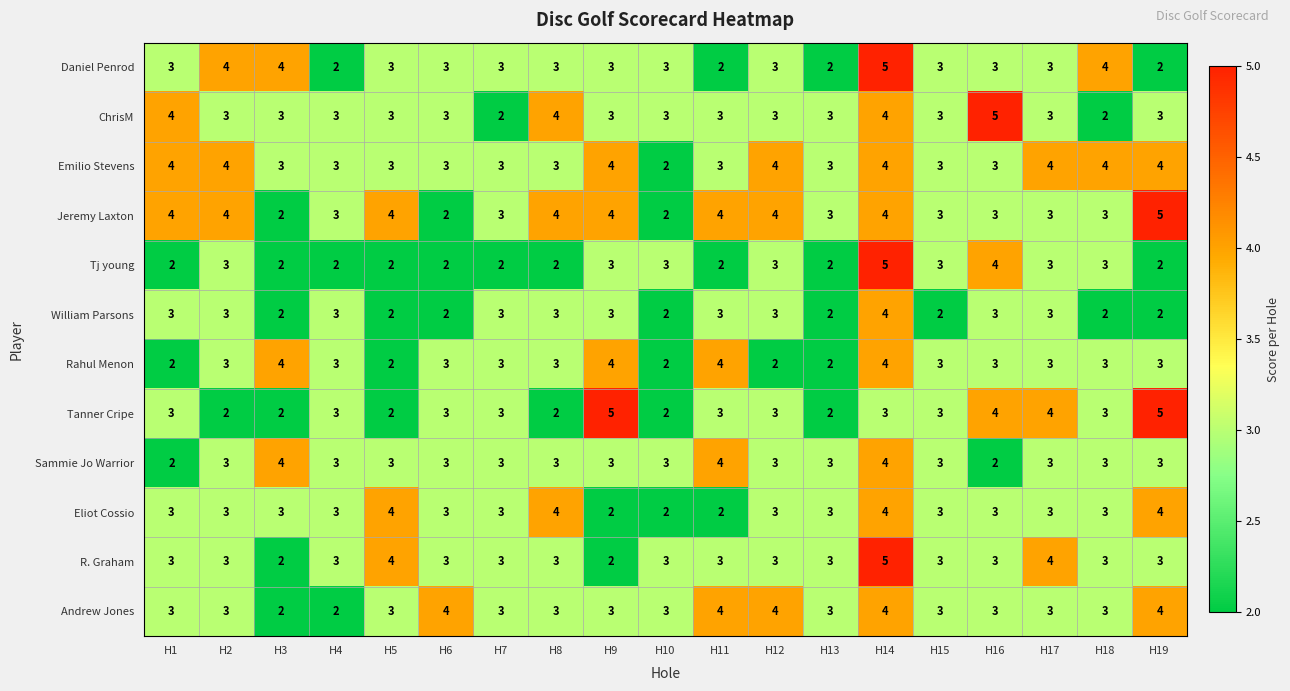

Where does the Emilio Stevens series first go above 3?

H1